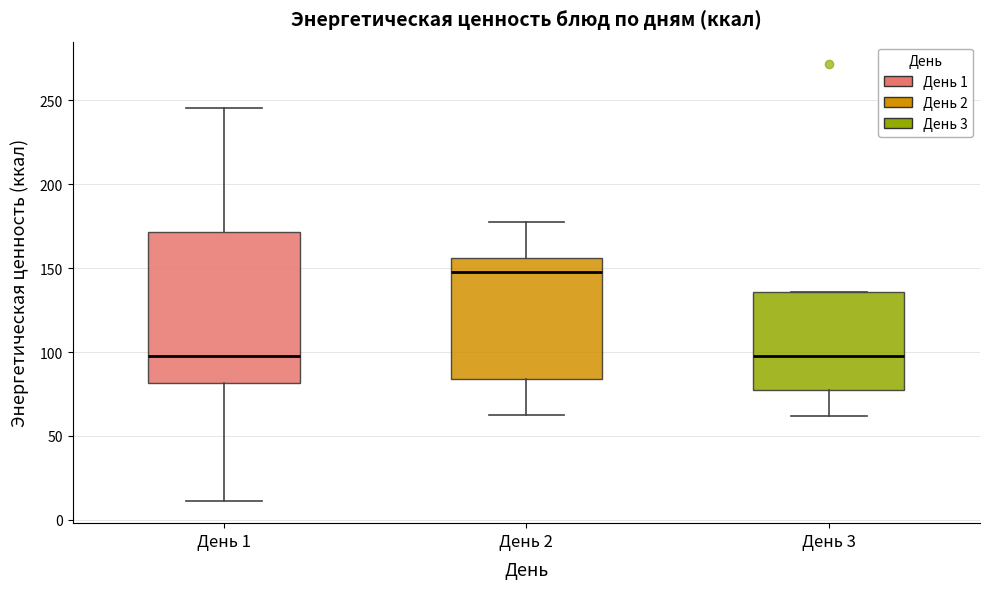

Reading left to right, transcribe this box plot: for each box, give where its median line is, the range the box spans, and where its two whiskers end, as read against the y-axis. The values are not printed on the chart, so give them approximately, as read against the axis.

День 1: median 100, box 80 to 170, whiskers 10 to 245
День 2: median 150, box 85 to 155, whiskers 65 to 175
День 3: median 100, box 75 to 135, whiskers 60 to 135